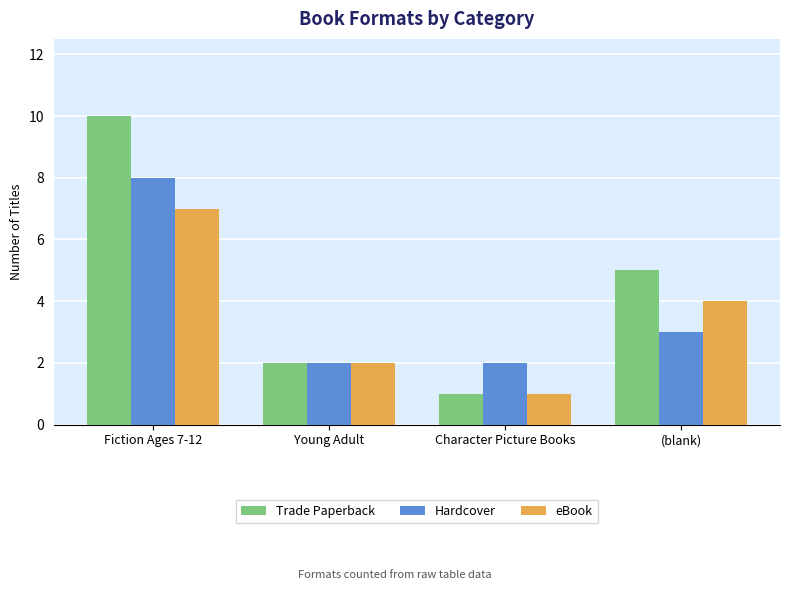

Rank the categories by Trade Paperback value from lowest to highest.

Character Picture Books, Young Adult, (blank), Fiction Ages 7-12